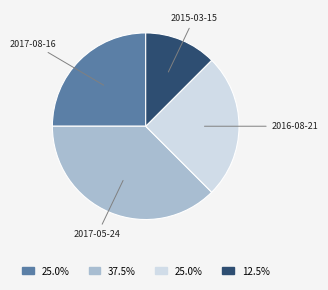

Does any single category account for the majority?

No